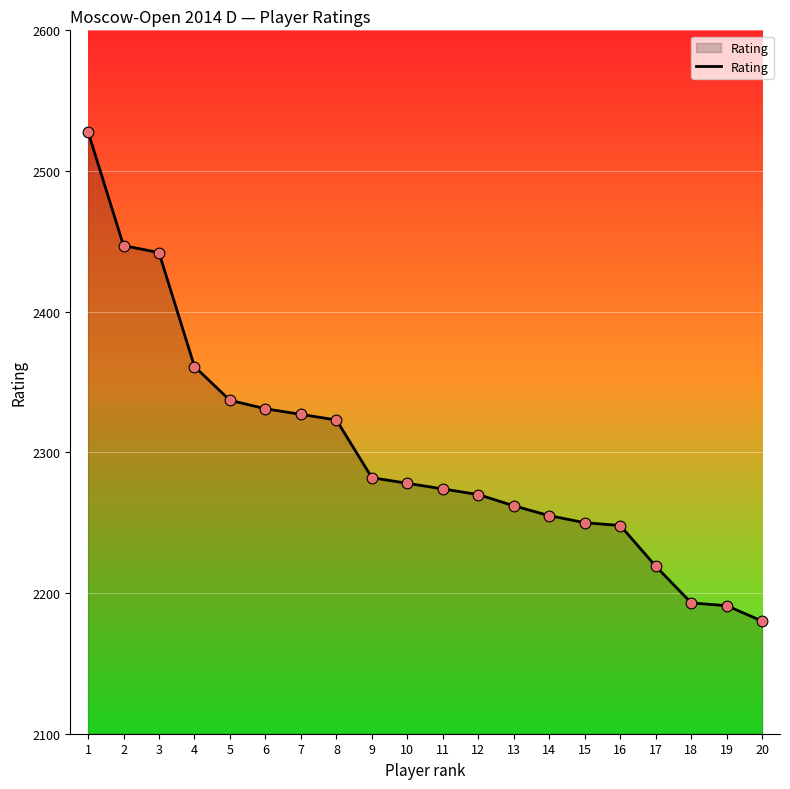

Between 3 and 19, which is larger?

3